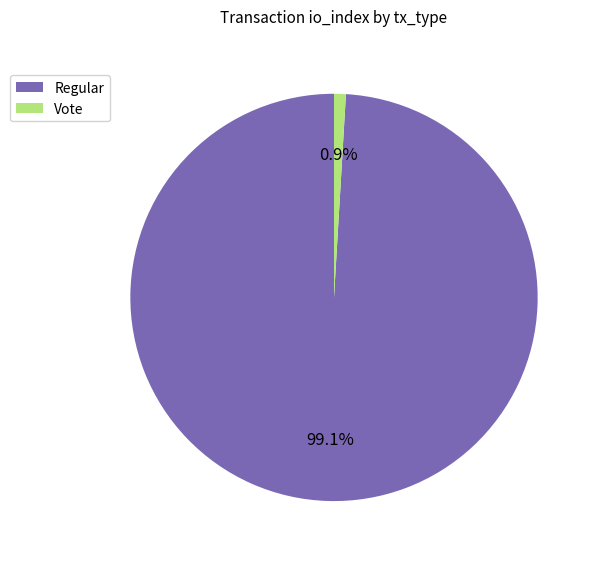

Does any single category account for the majority?

Yes